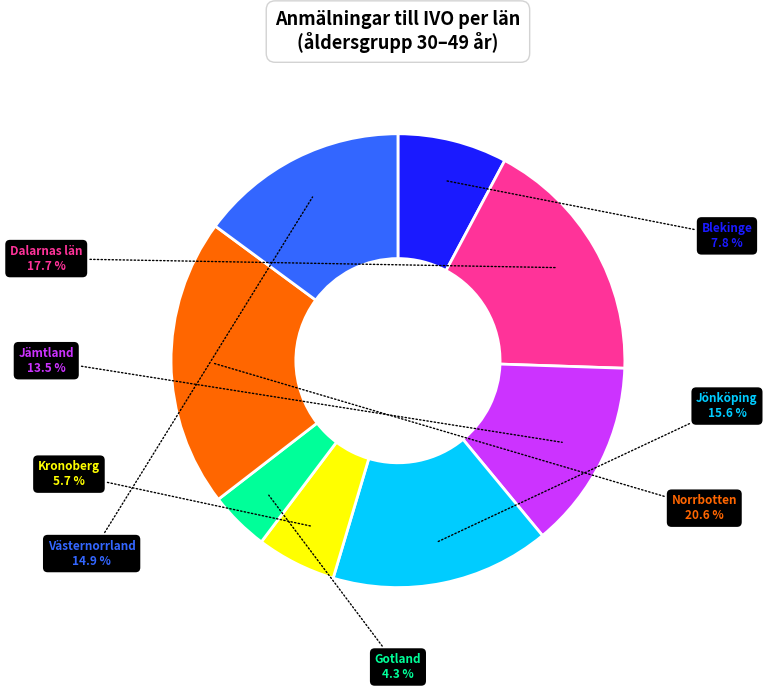

Is there any slice that represents more than half of the pie?

No